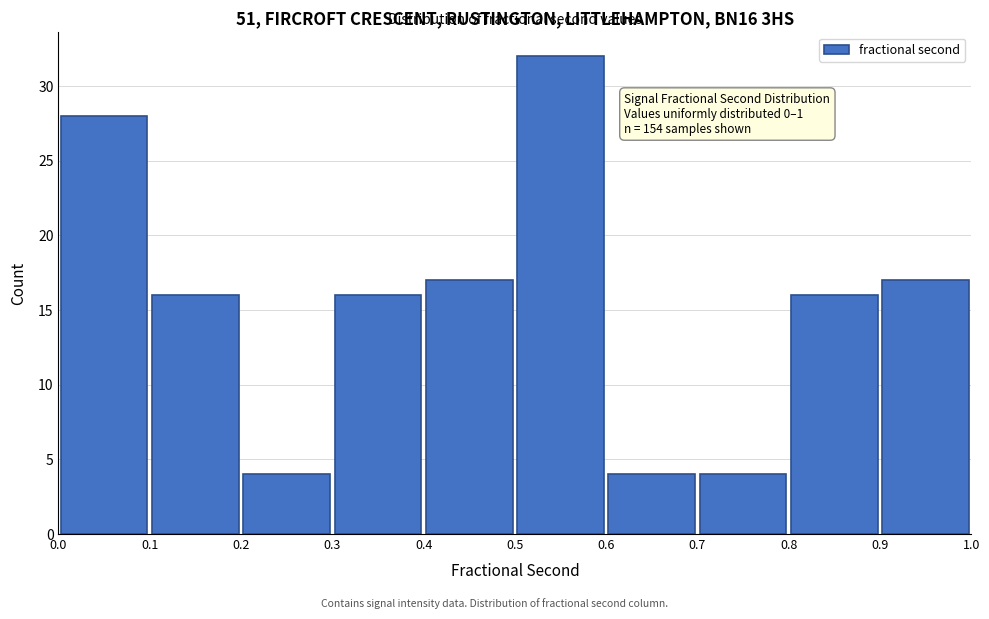

Which range on the x-axis has the tallest bar?

0.5 to 0.6